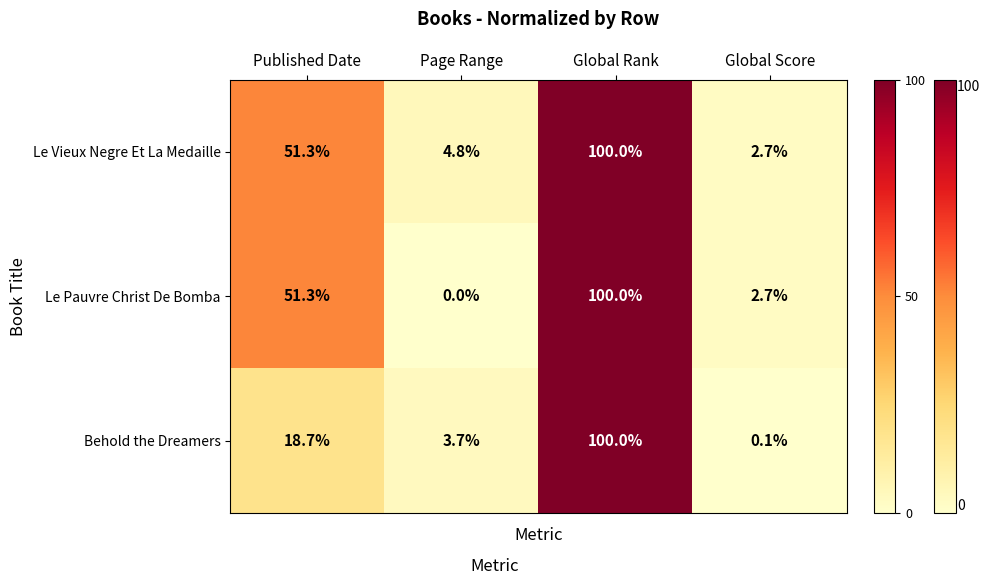

At which label does Le Vieux Negre Et La Medaille first exceed 51?

Published Date